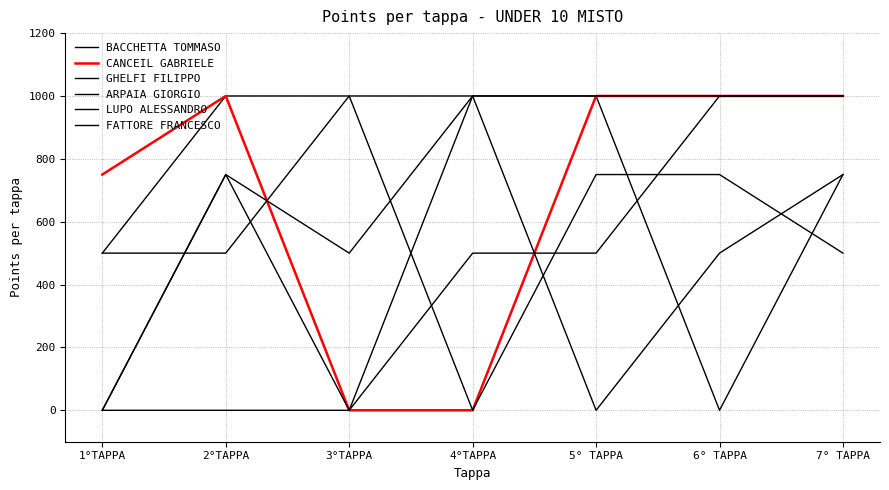

What is the maximum value shown in the chart?

1000